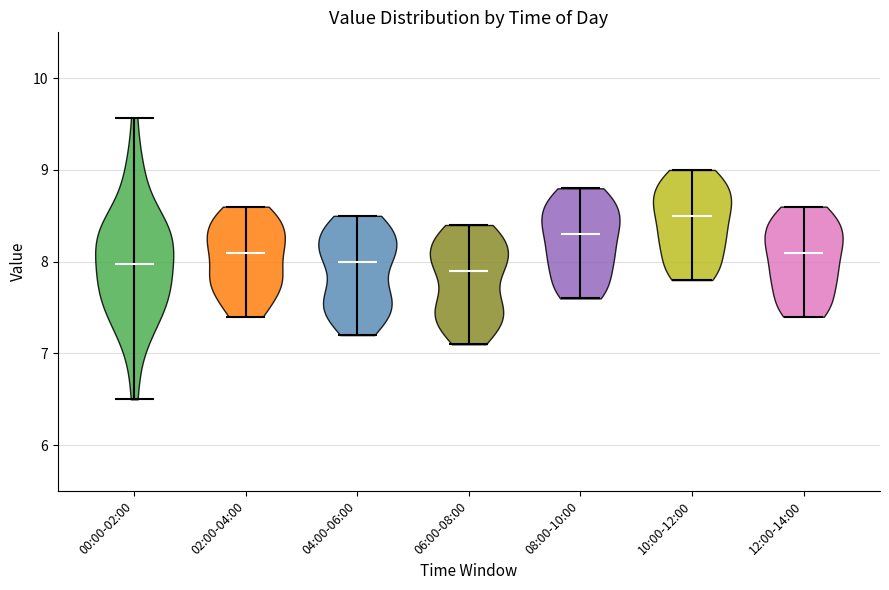

What is the lowest point the violin for 04:00-06:00 reaches on the y-axis? The values are not printed on the chart, so give them approximately, as read against the axis.

7.2